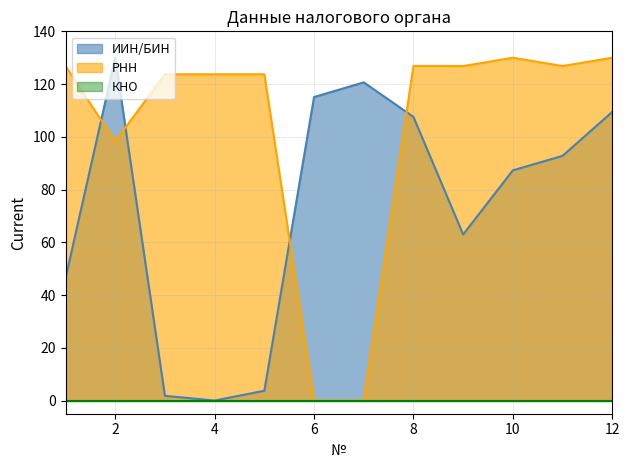

What is the sum of all ИИН/БИН values?

877.7